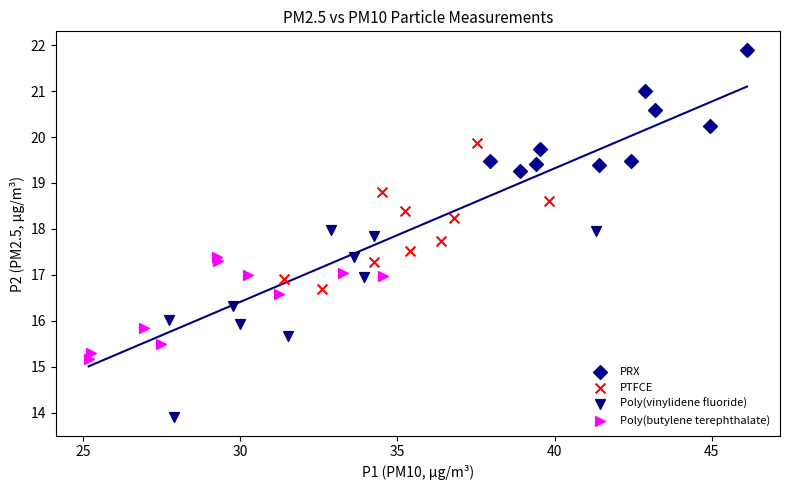

Which series reaches the minimum Y coordinate?

Poly(vinylidene fluoride)